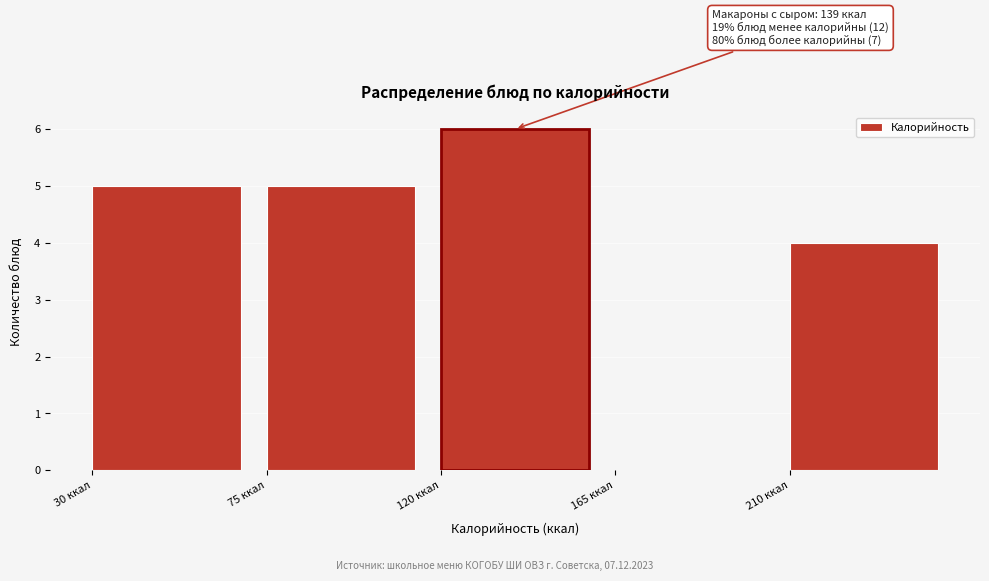

Over which range of the x-axis is the bar tallest?

120 to 165